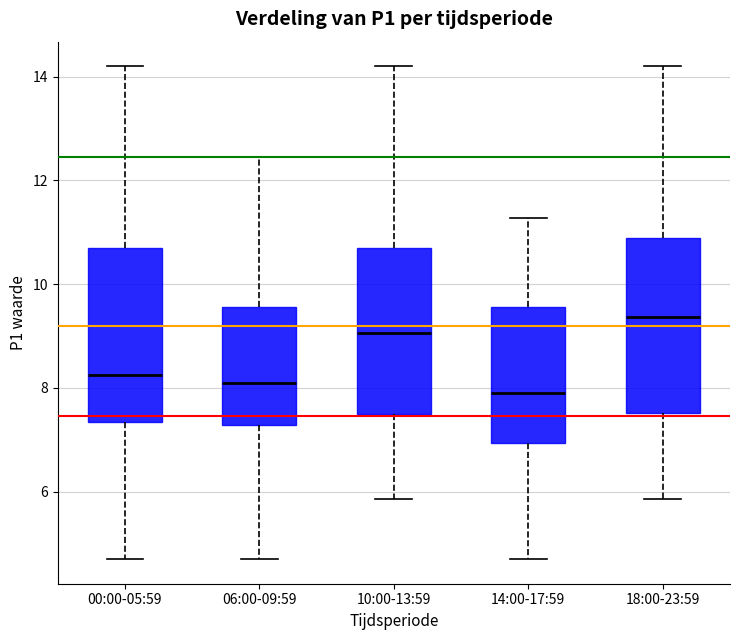

Reading left to right, transcribe this box plot: for each box, give where its median line is, the range the box spans, and where its two whiskers end, as read against the y-axis. The values are not printed on the chart, so give them approximately, as read against the axis.

00:00-05:59: median 8.2, box 7.4 to 10.8, whiskers 4.8 to 14.2
06:00-09:59: median 8.2, box 7.2 to 9.6, whiskers 4.8 to 12.4
10:00-13:59: median 9.0, box 7.4 to 10.8, whiskers 5.8 to 14.2
14:00-17:59: median 8.0, box 7.0 to 9.6, whiskers 4.8 to 11.2
18:00-23:59: median 9.4, box 7.6 to 10.8, whiskers 5.8 to 14.2